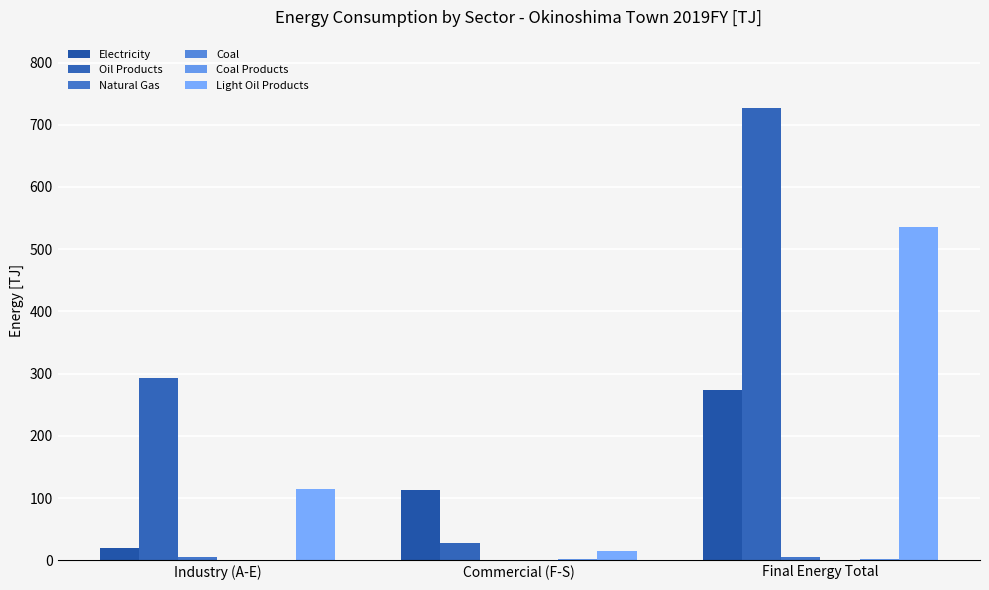

How many distinct data groups are displayed?

6